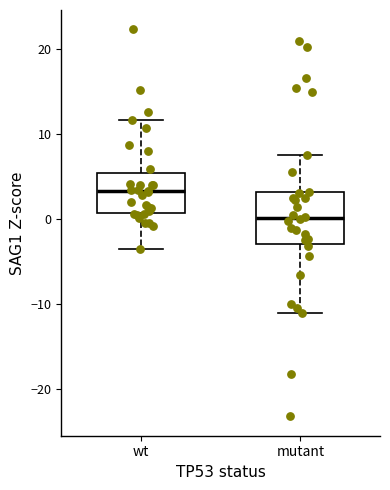

Reading left to right, read every box against the y-axis: the position of its median line, the range the box covers, and the ends of its whiskers. The values are not printed on the chart, so give them approximately, as read against the axis.

wt: median 3, box 1 to 5, whiskers -4 to 12
mutant: median 0, box -3 to 3, whiskers -11 to 8